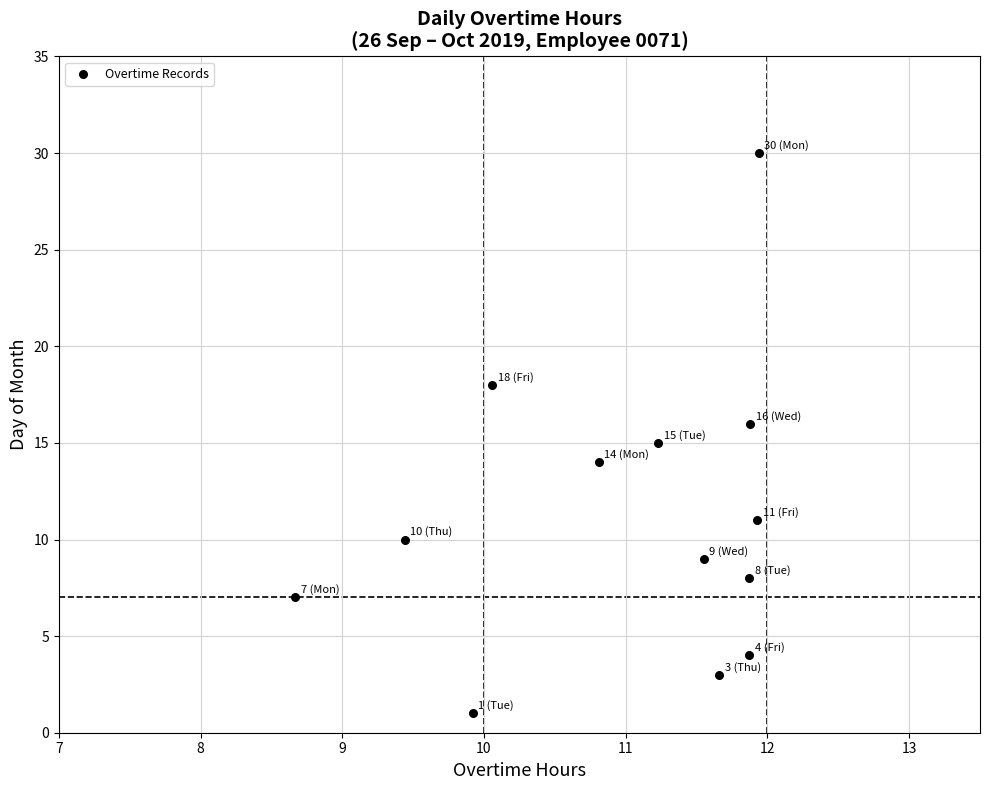

What is the range of Y values (max minus min)?

29